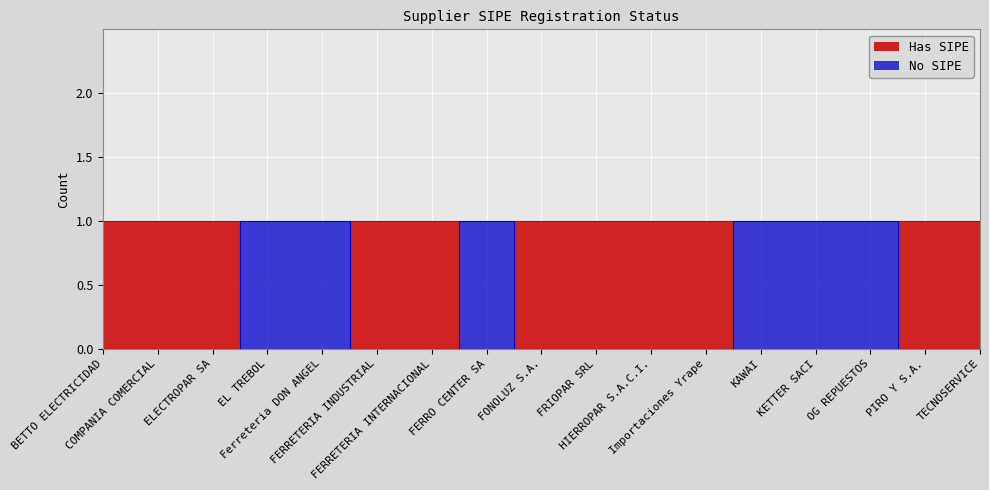

Which series has the largest range (max minus min)?

Has SIPE